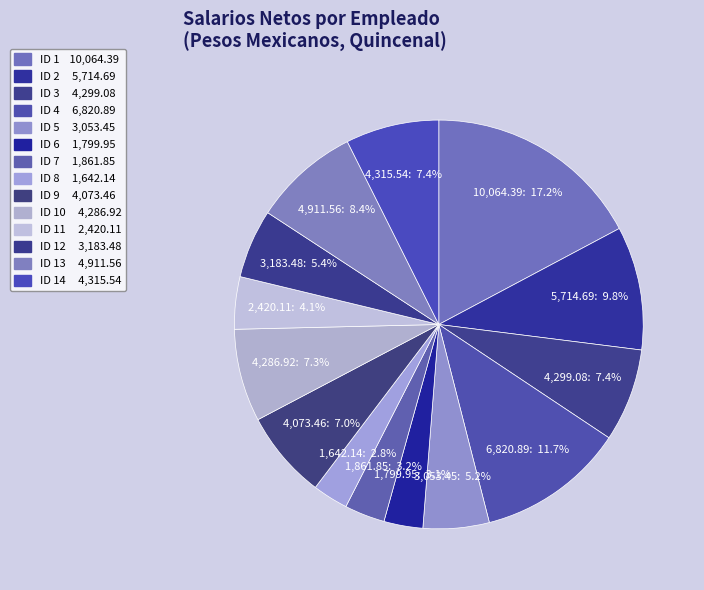

Is there a majority slice in this chart?

No